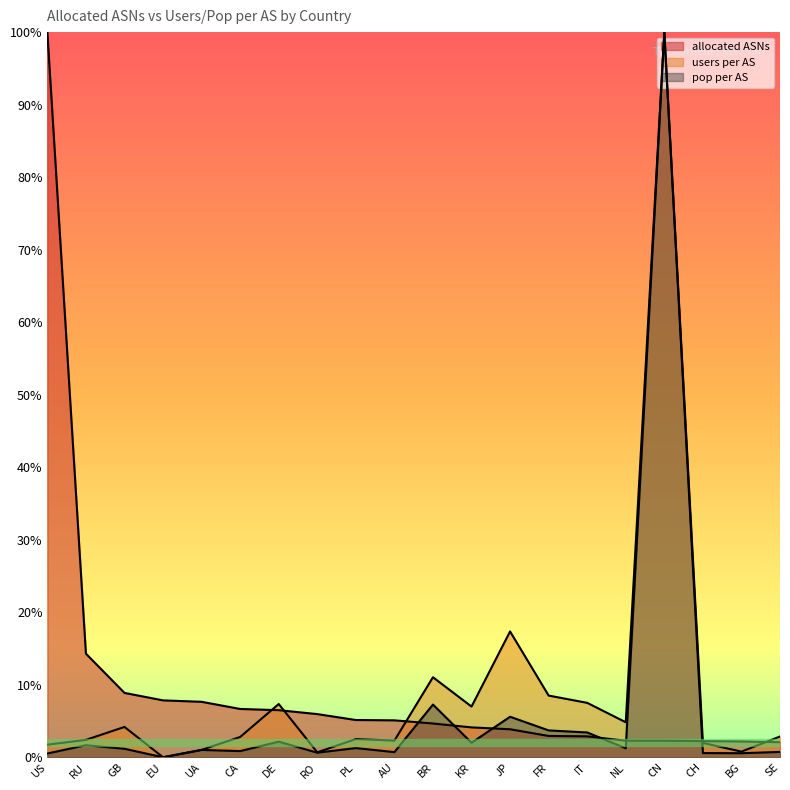

What is the difference between the users per AS values at GB and UA?

3.2